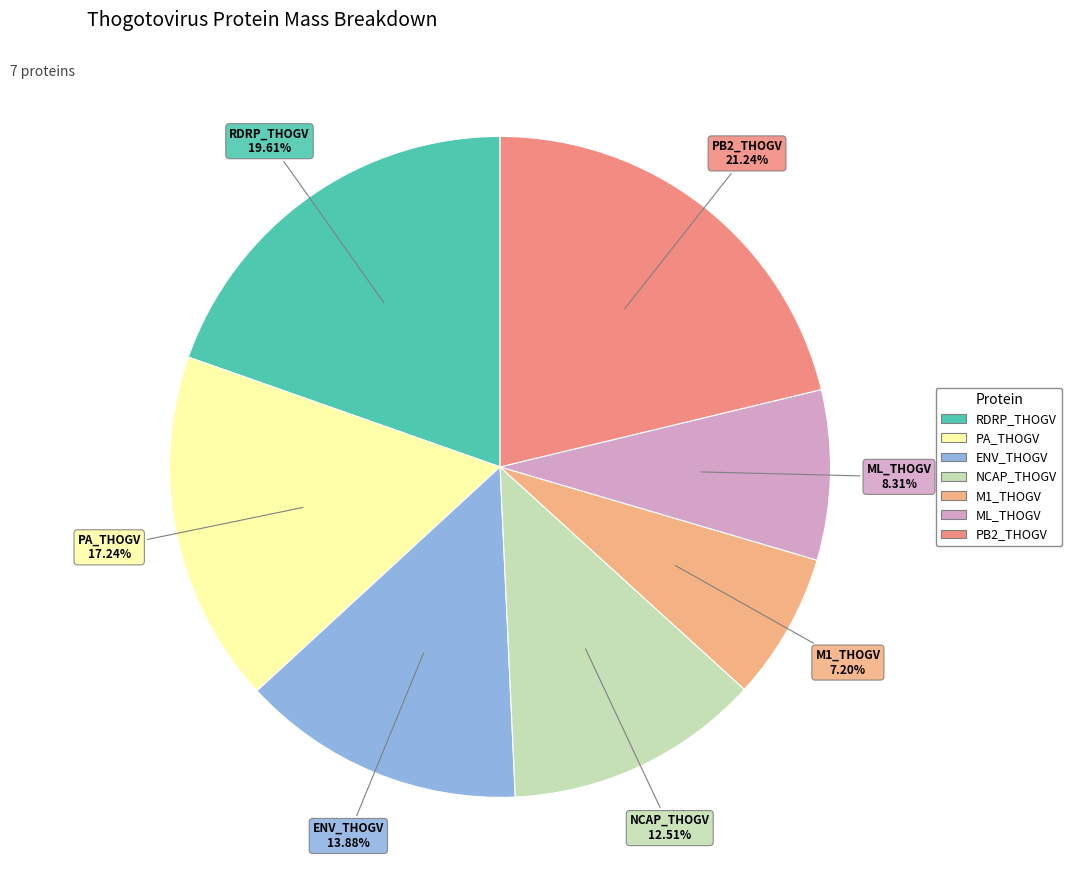

True or false: ENV_THOGV accounts for 7% of the total.

False